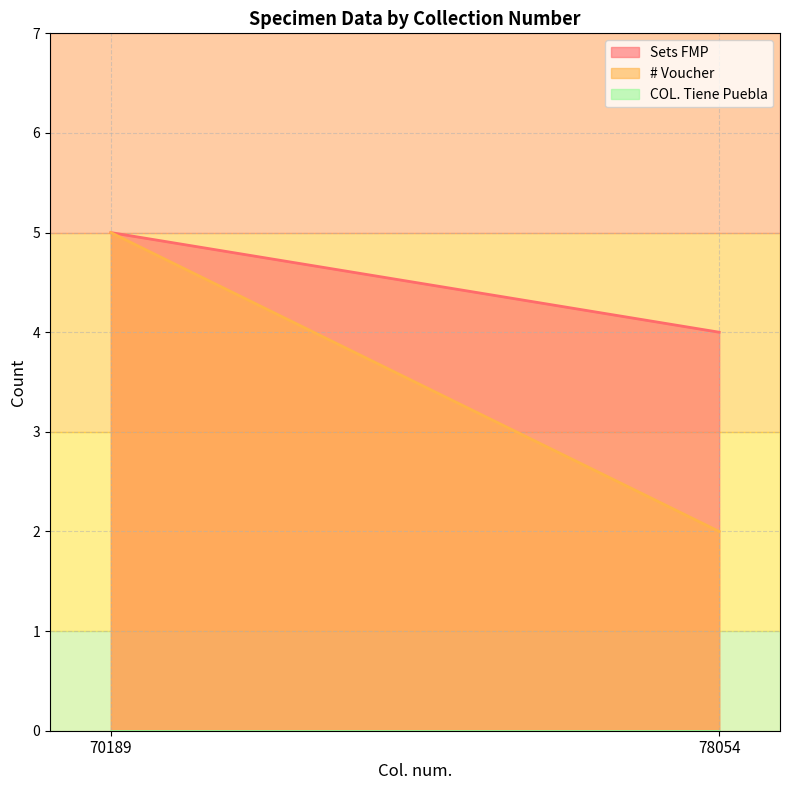

Rank the categories by COL. Tiene Puebla value from highest to lowest.

70189, 78054